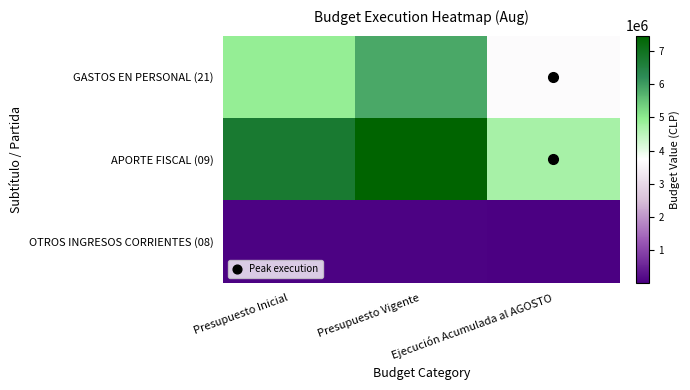

Rank the series by their maximum value, from highest to lowest.

APORTE FISCAL (09), GASTOS EN PERSONAL (21), OTROS INGRESOS CORRIENTES (08)